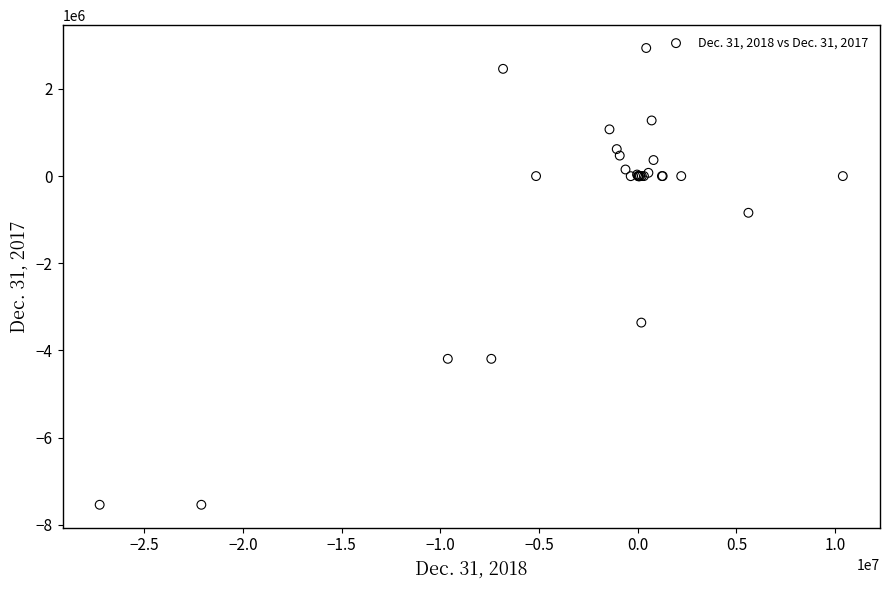

What Y value in the scatter plot is closest to -2301000?

-3361000